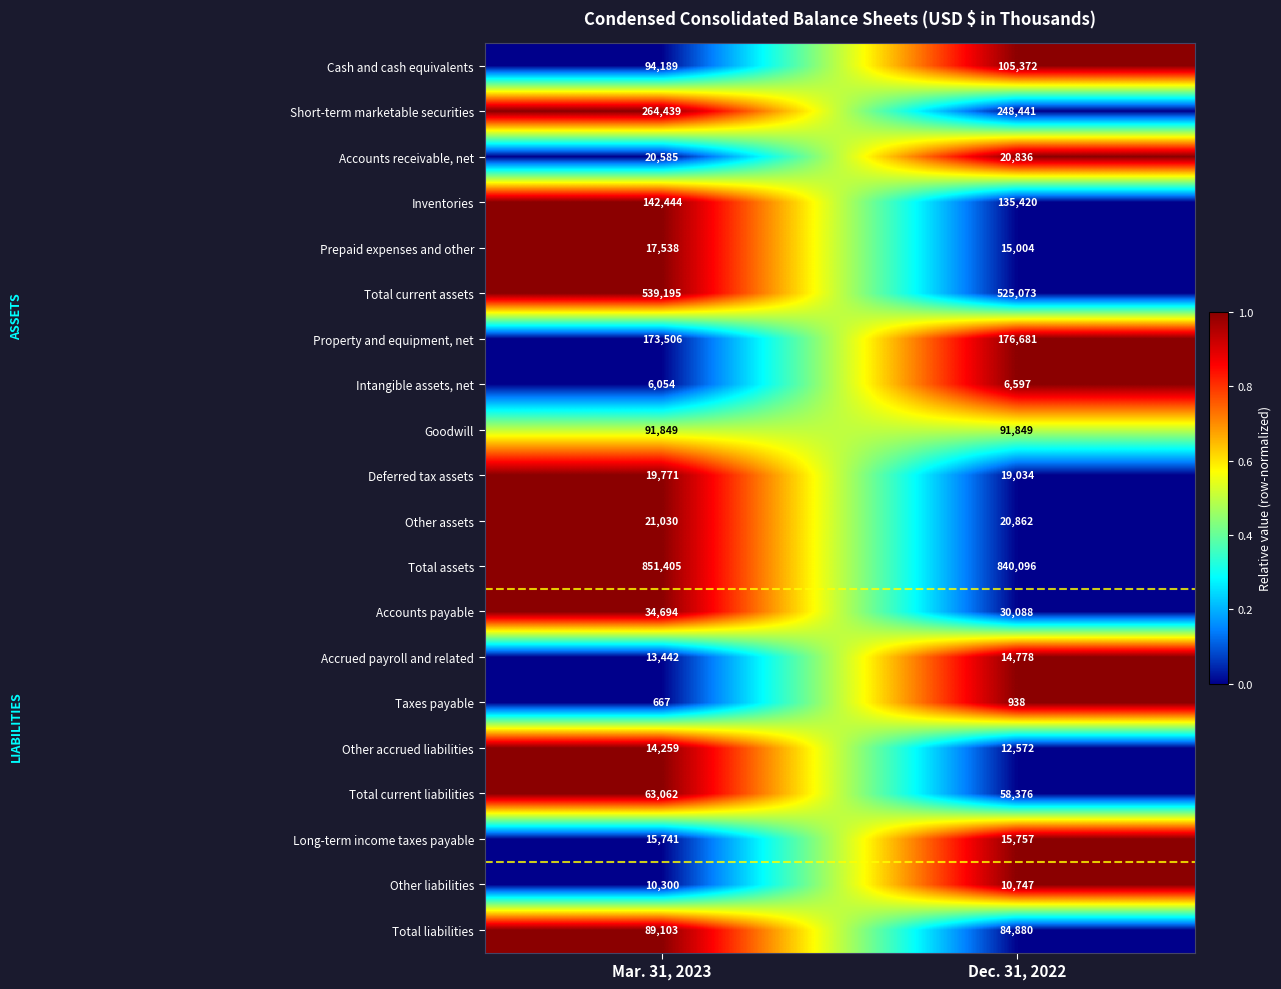

What is the sum of the Intangible assets, net values at Mar. 31, 2023 and Dec. 31, 2022?

12651